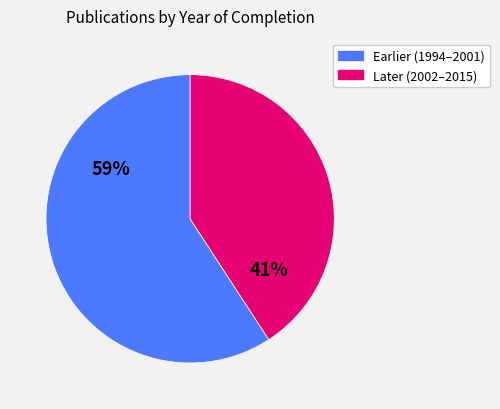

To the nearest percent, what is the difference between the largest and smallest slice percentages?

18%